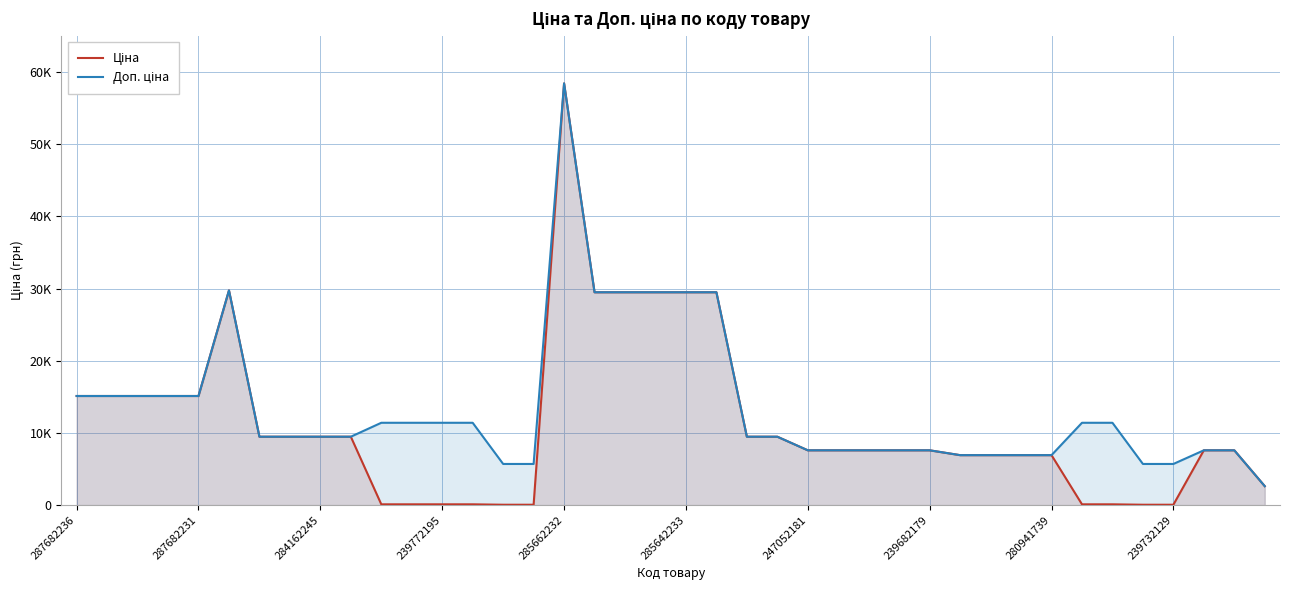

Does the chart have visible grid lines?

Yes